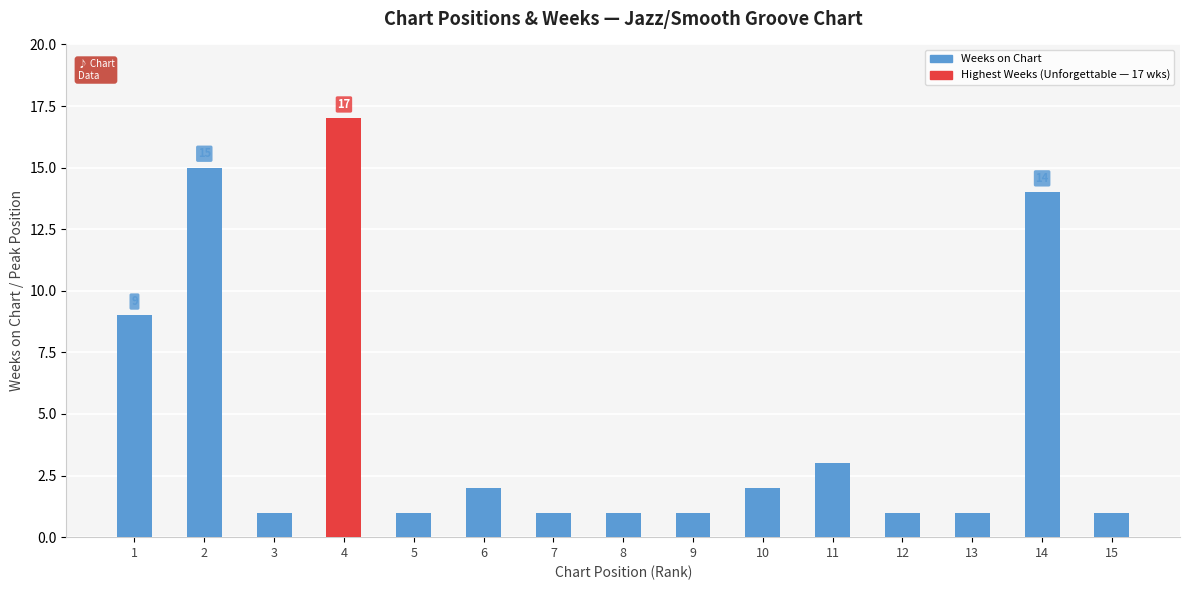

The value at 12 is 0. True or false?

False